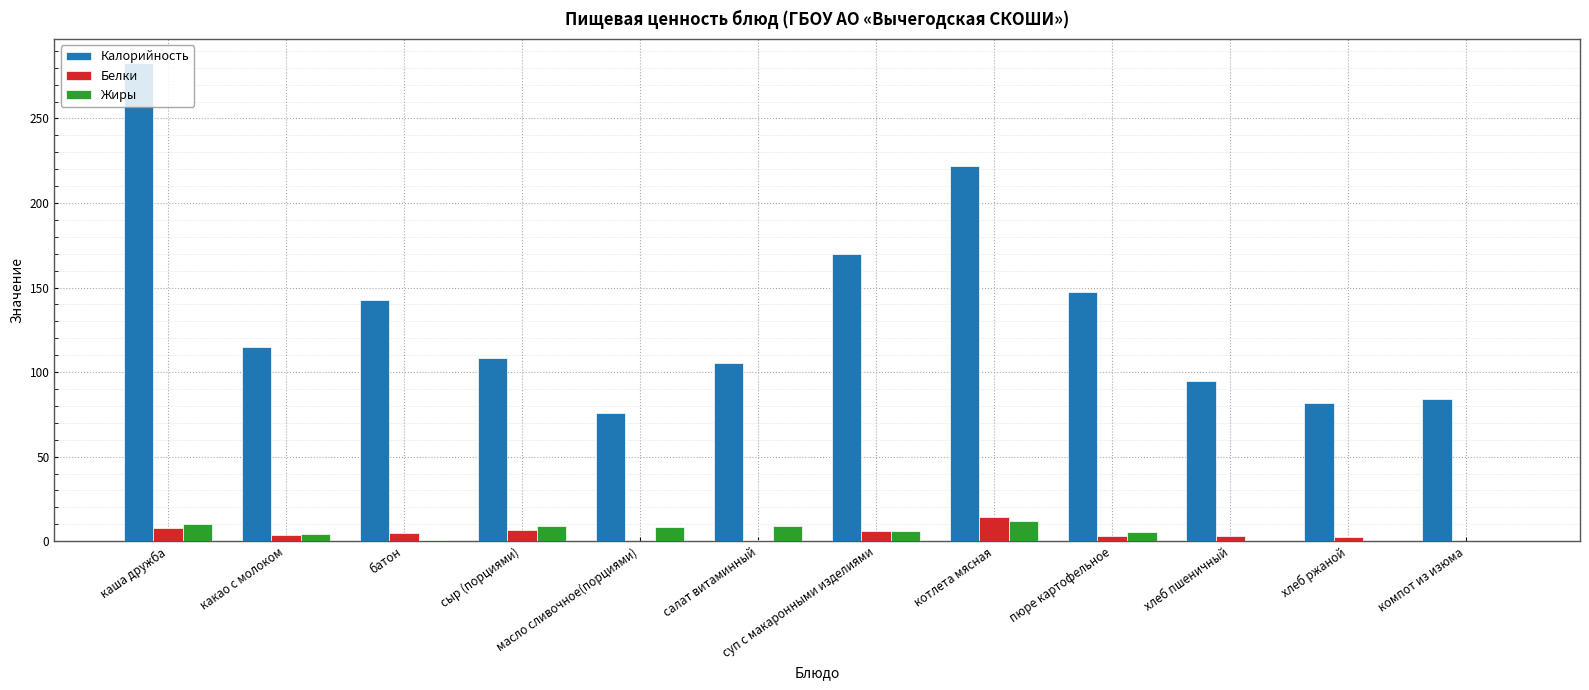

Read the Белки value at каша дружба.

7.8